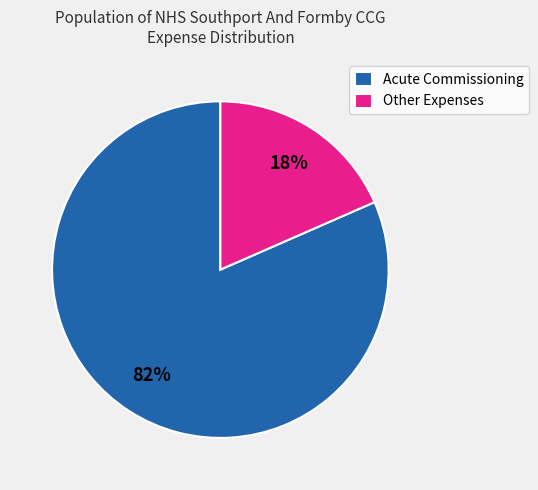

The Acute Commissioning slice represents 95% of the pie. True or false?

False